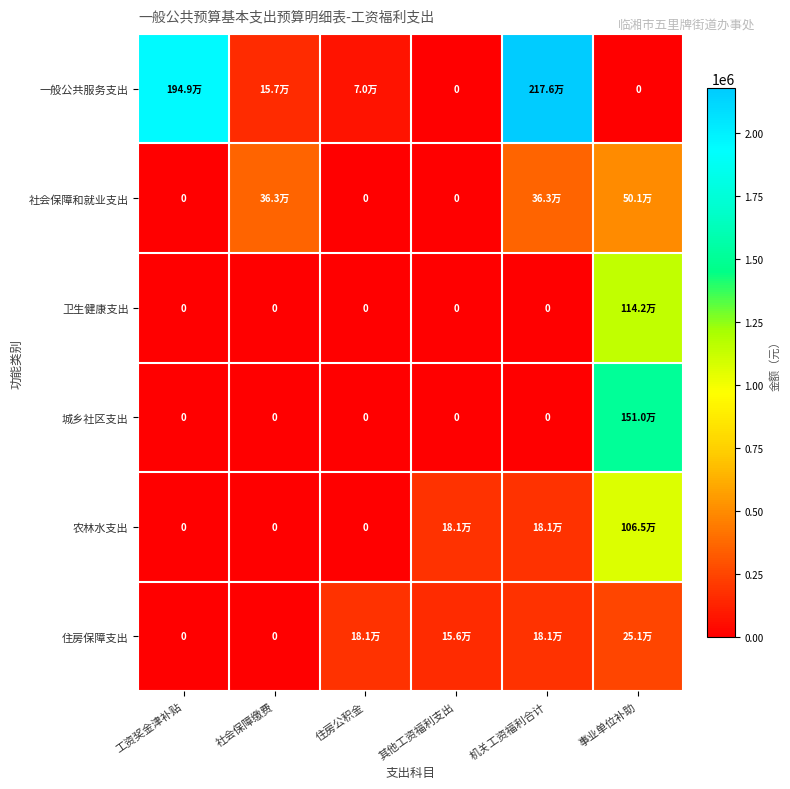

How many categories are shown in the chart?

6